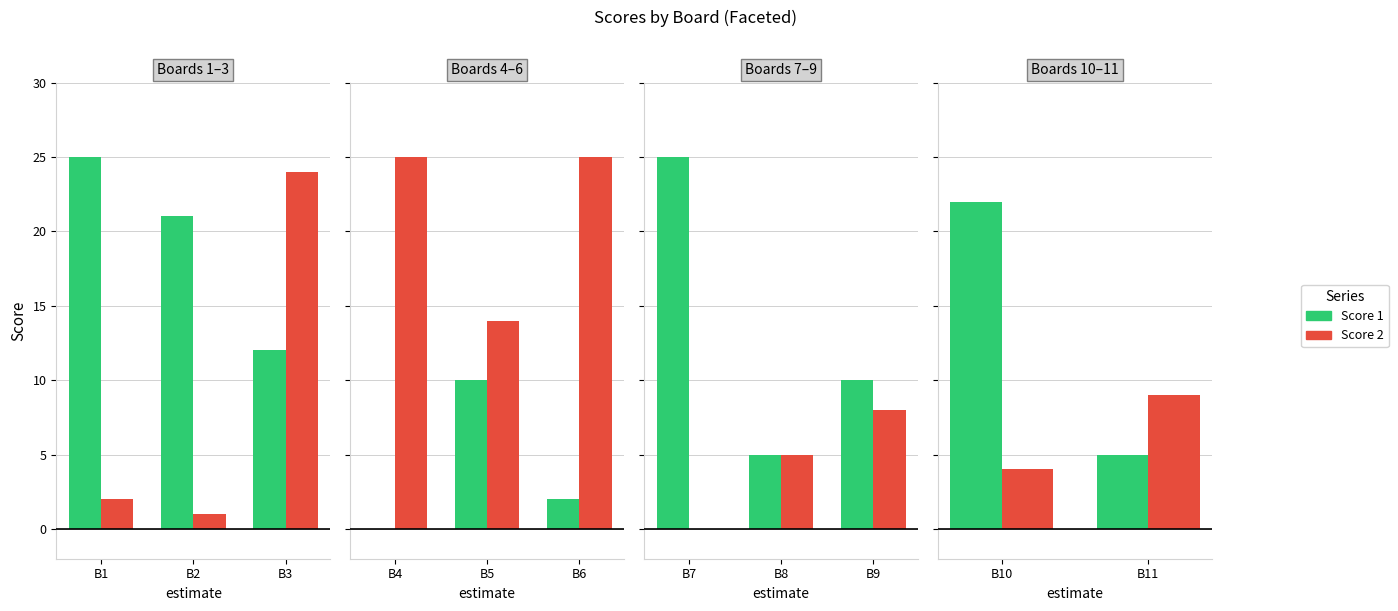

Which has a higher value, B10 or B11?

B10